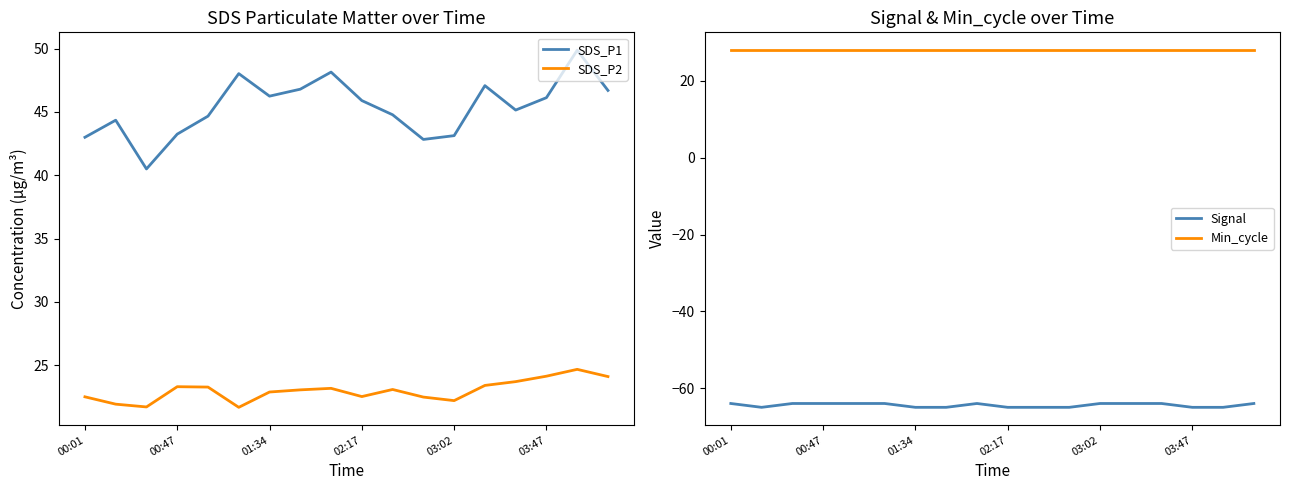

What is the sum of all SDS_P1 values?

816.6